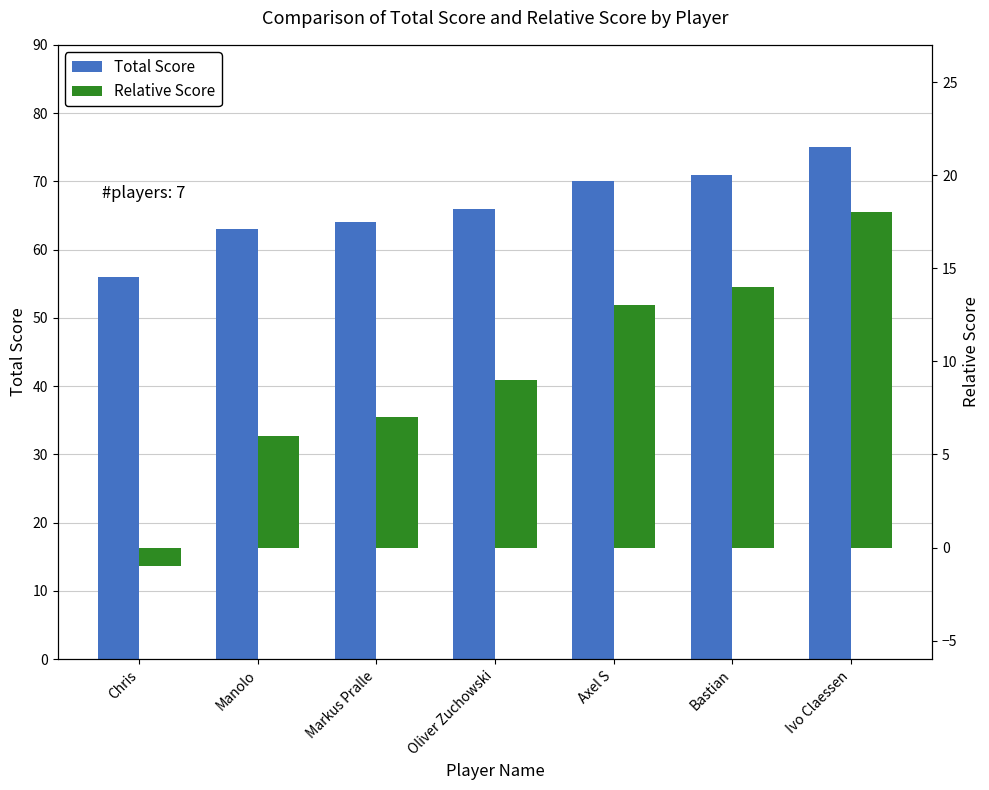

How many data points in Relative Score are above 9?

3